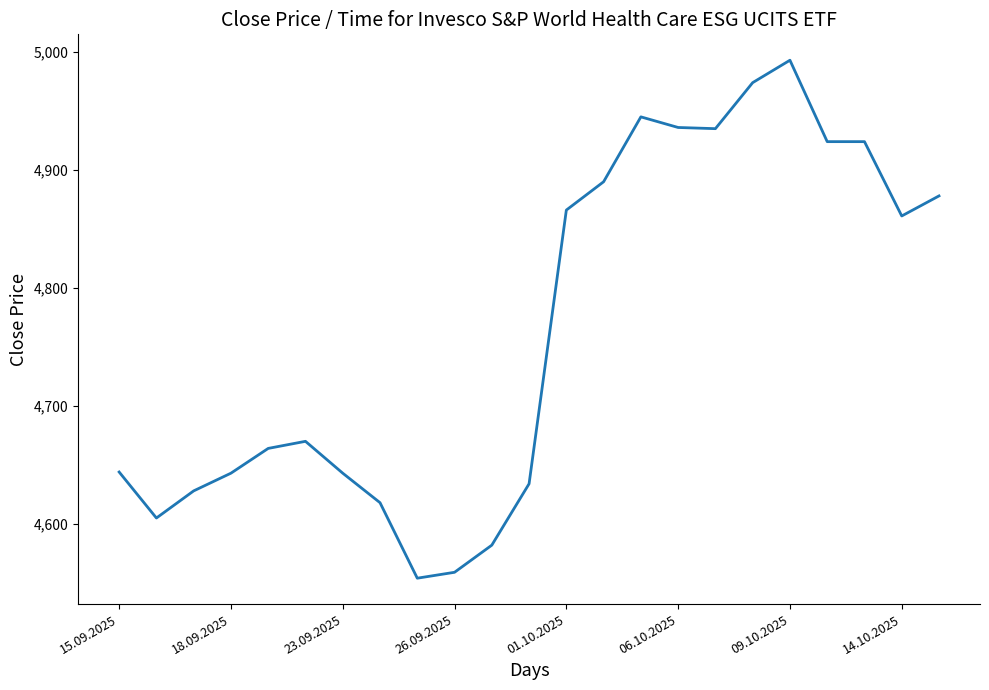

What is the smallest value displayed?

4554